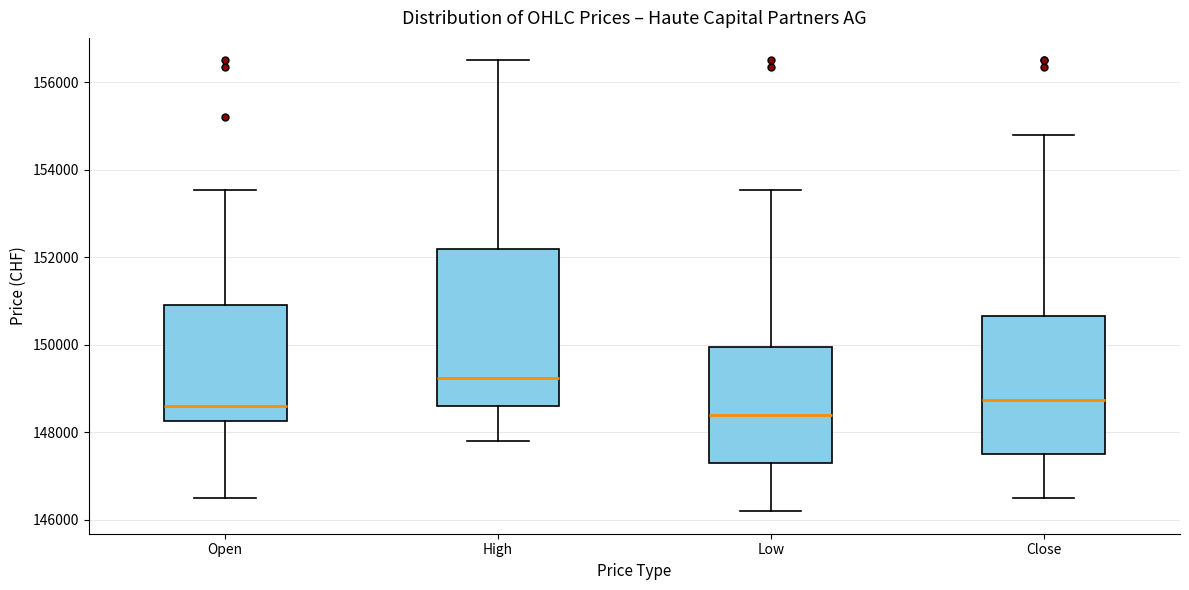

Where does the upper whisker of the box for High end on the y-axis? The values are not printed on the chart, so give them approximately, as read against the axis.

156600